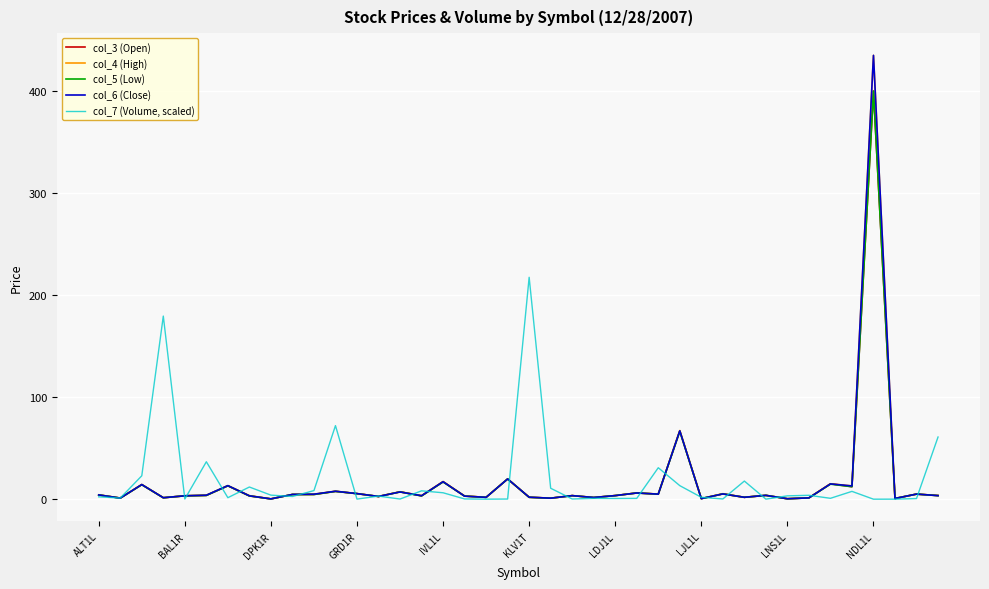

How many lines are shown in the chart?

5